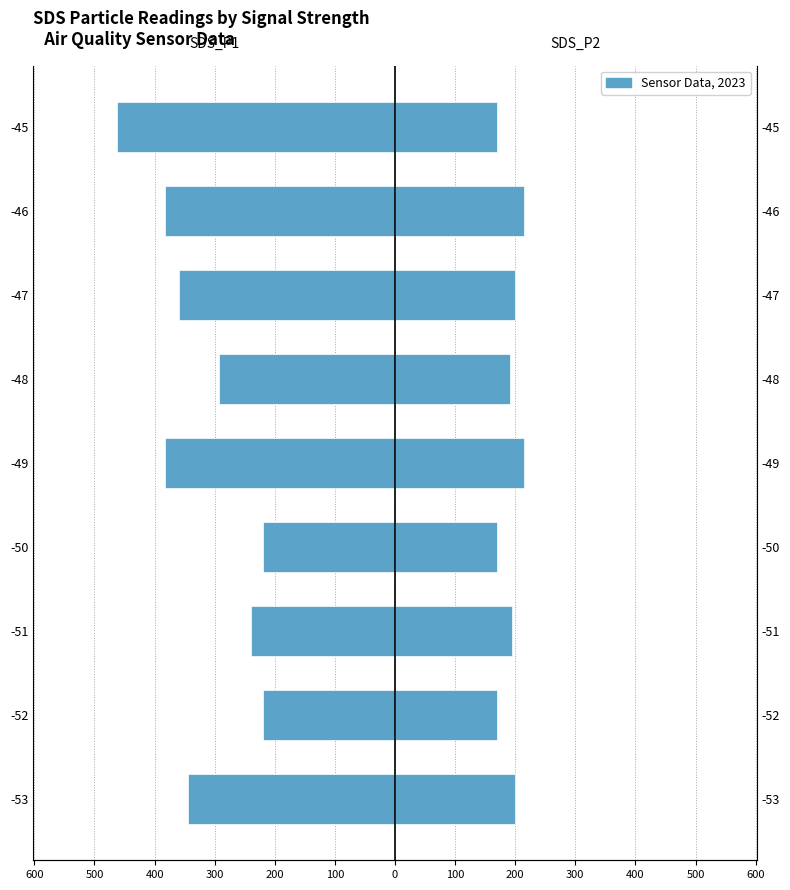

What is the average value of the SDS_P1 series?

-322.9